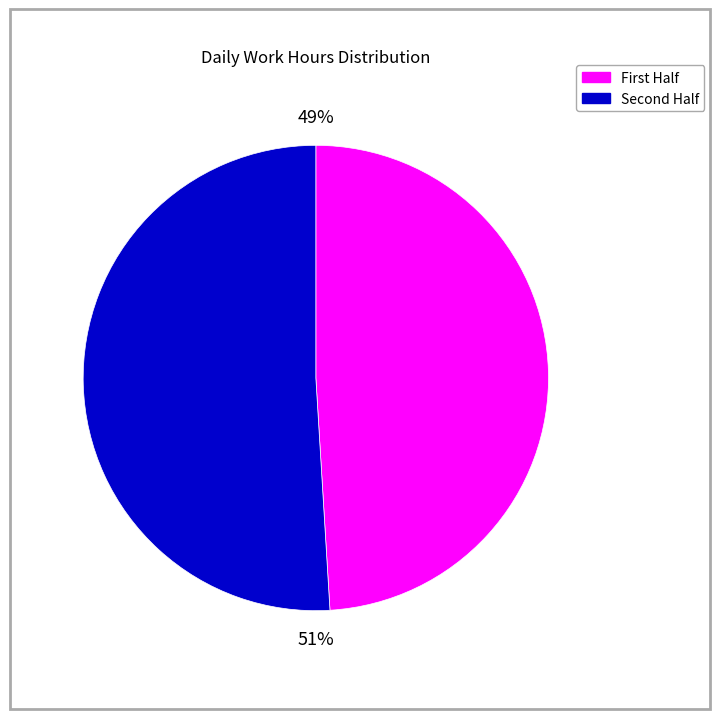

To the nearest percent, what is the difference between the largest and smallest slice percentages?

2%